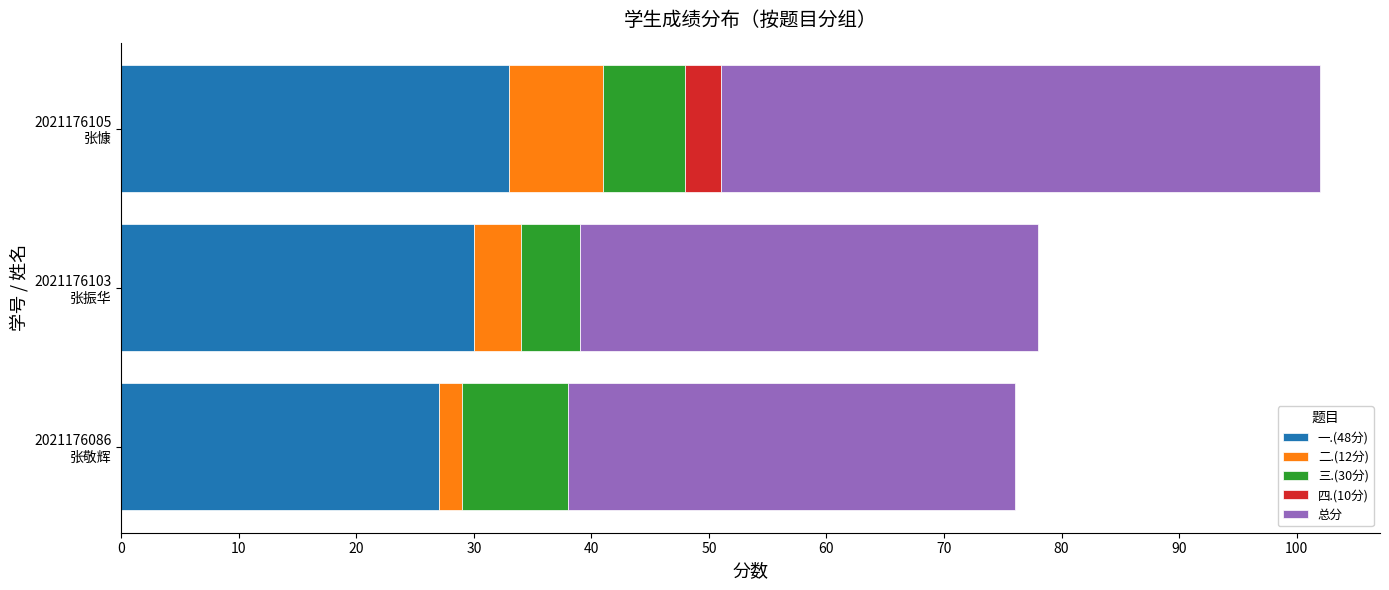

What is the maximum value for 一.(48分)?

33